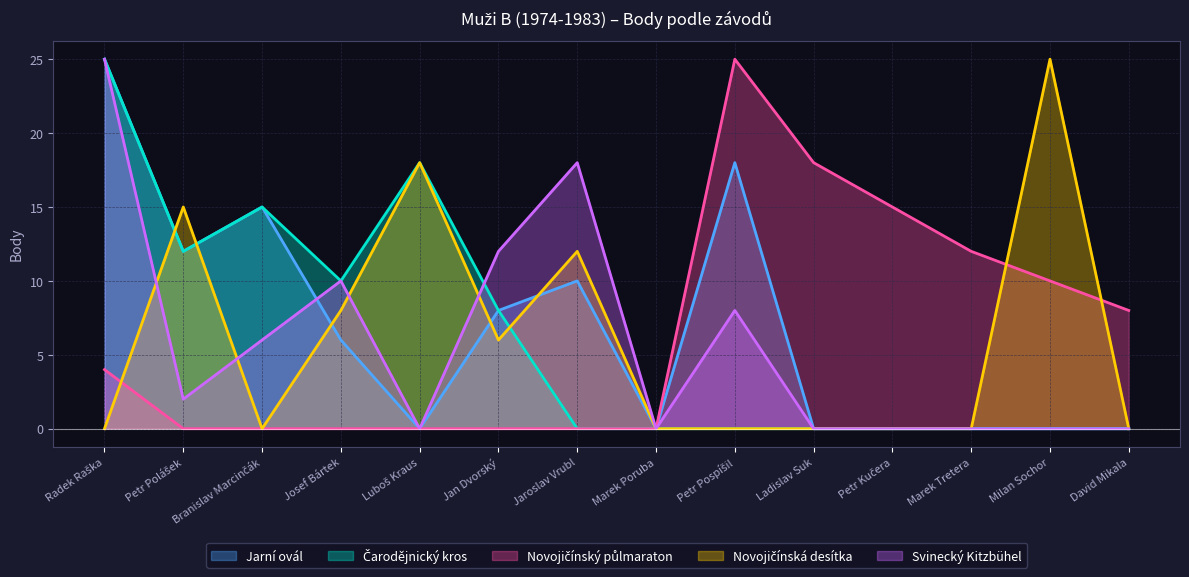

Does the chart have visible grid lines?

Yes